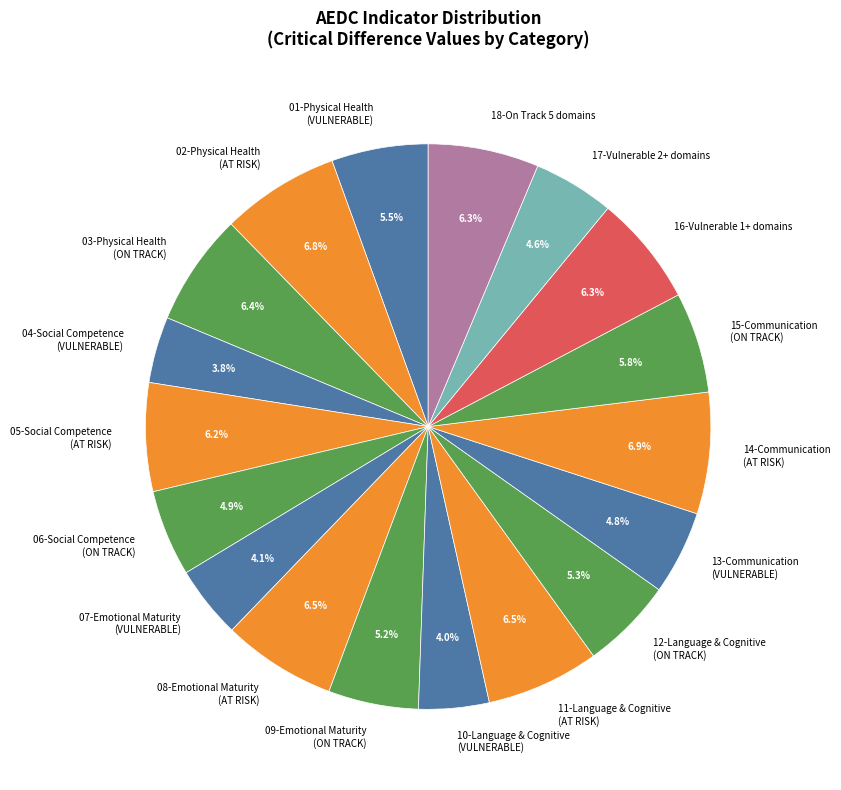

What portion of the pie excludes 04-Social Competence (VULNERABLE)?

96.2%